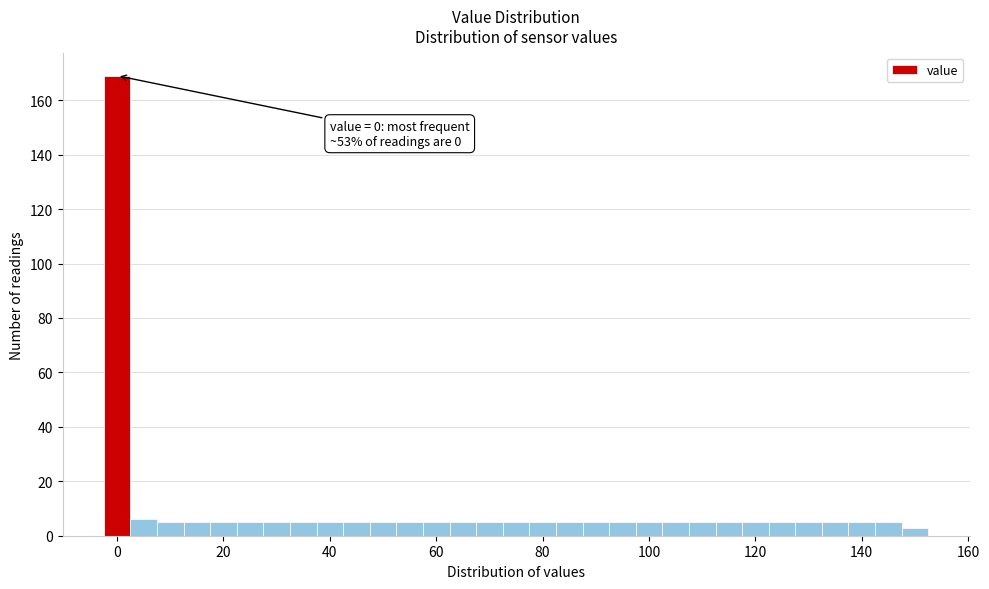

Around what value on the x-axis is the tallest bar? Give the approximate position of its centre, as read against the axis.

0